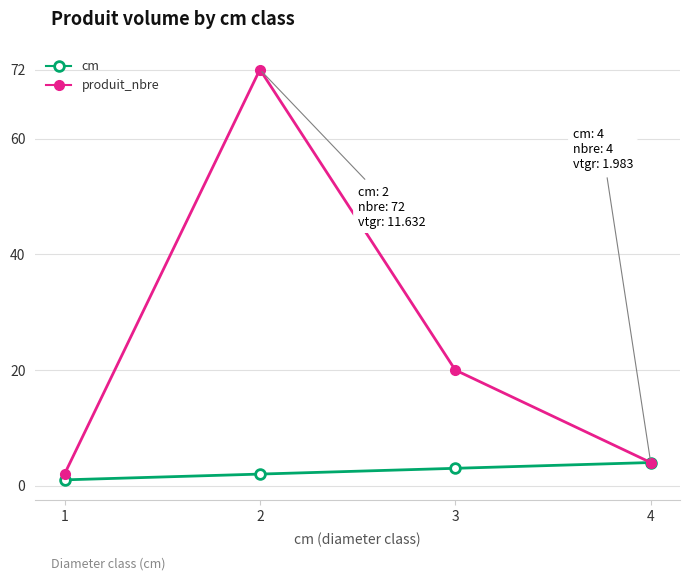

Reading left to right, extract all data points from this chart.

cm: 1=1	2=2	3=3	4=4
produit_nbre: 1=2	2=72	3=20	4=4